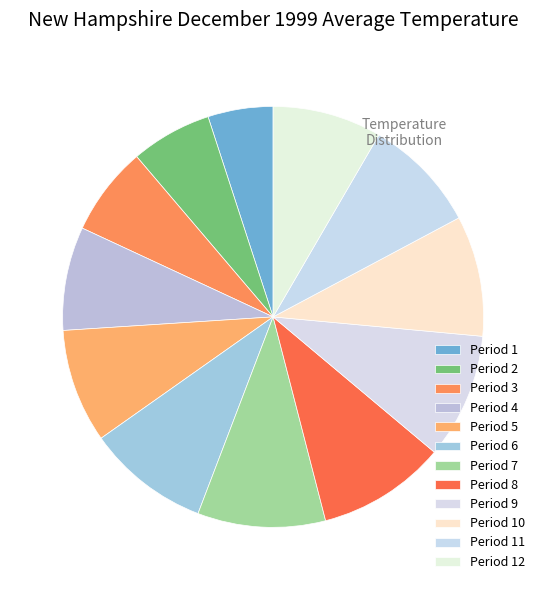

To the nearest percent, what is the difference between the Period 10 and Period 3 slice percentages?

2%